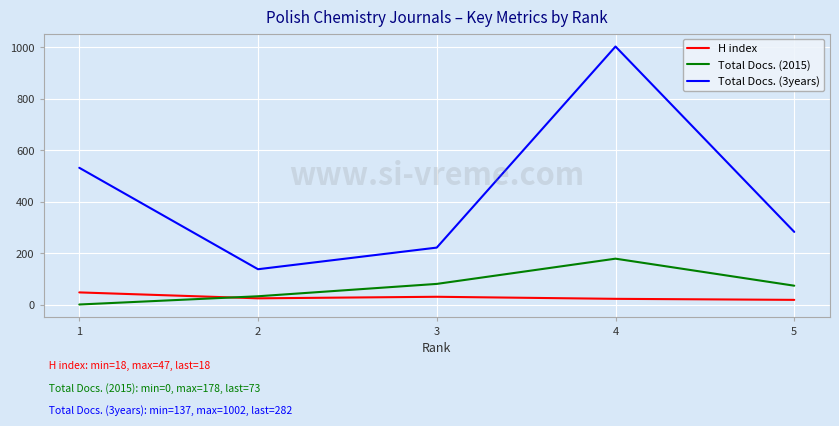

True or false: Total Docs. (2015) has a value of 178 at 4.

True